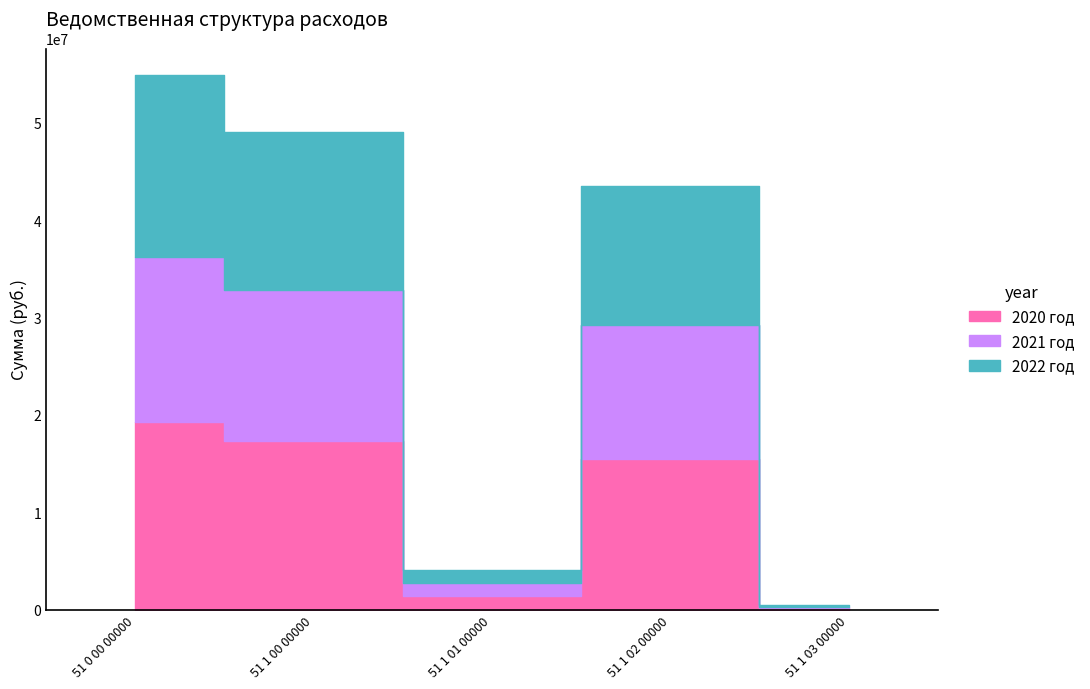

What is the average value of the 2020 год series?

10718282.3